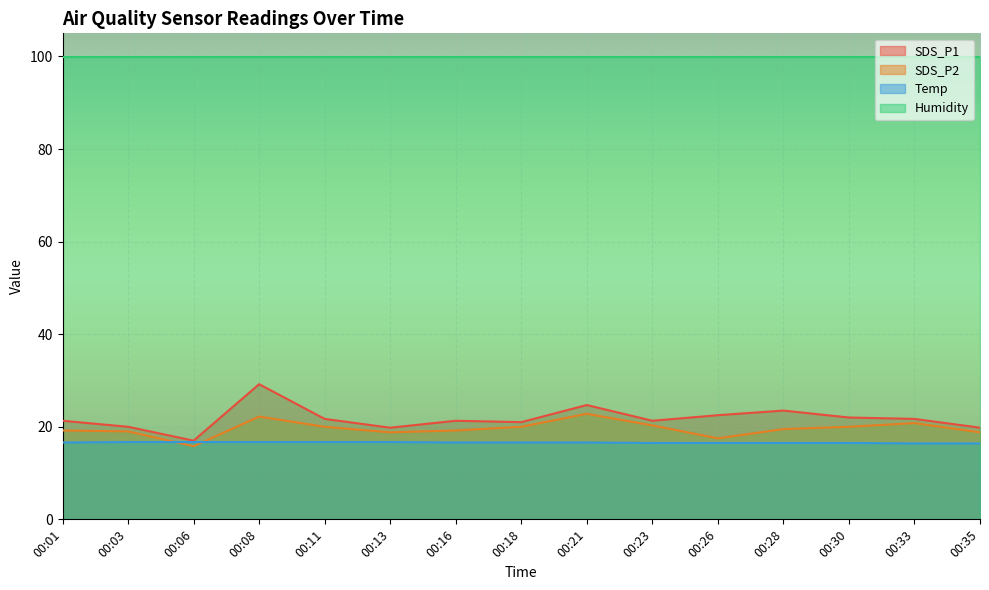

What is the difference between the second highest and minimum values in the Temp series?

0.3